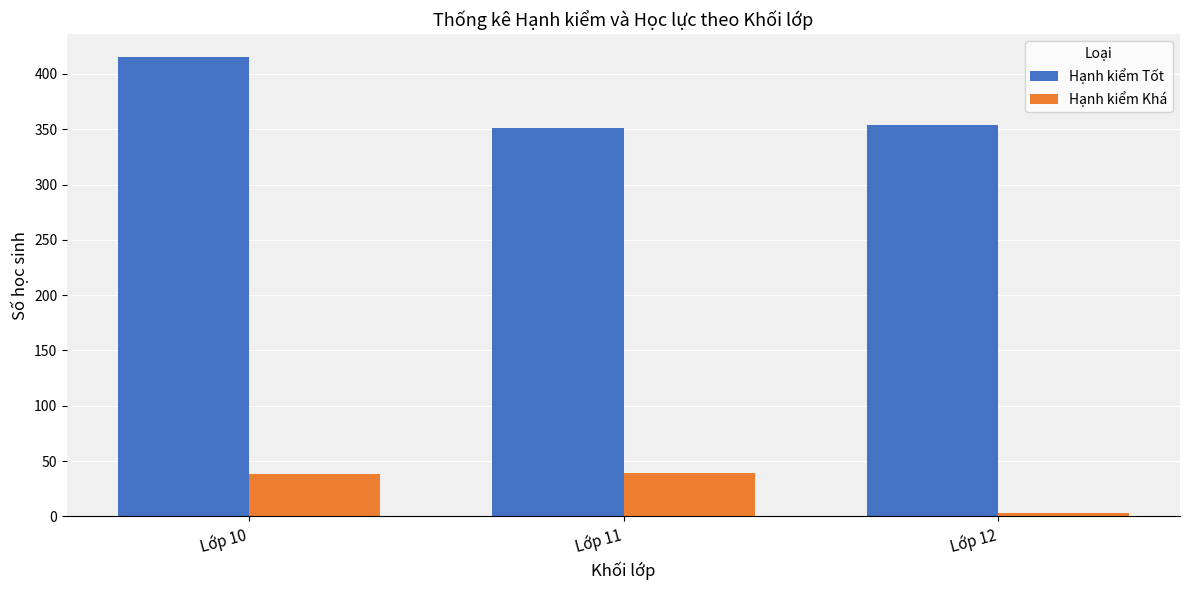

List the series in order of their overall mean, highest first.

Hạnh kiểm Tốt, Hạnh kiểm Khá